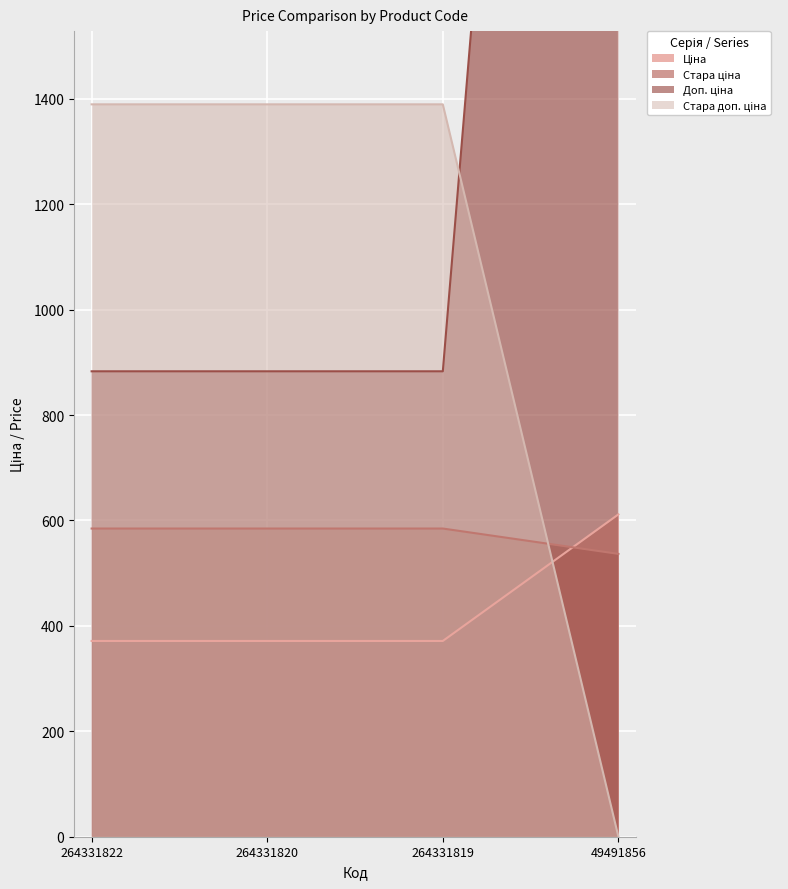

What is the maximum value shown in the chart?

4892.6